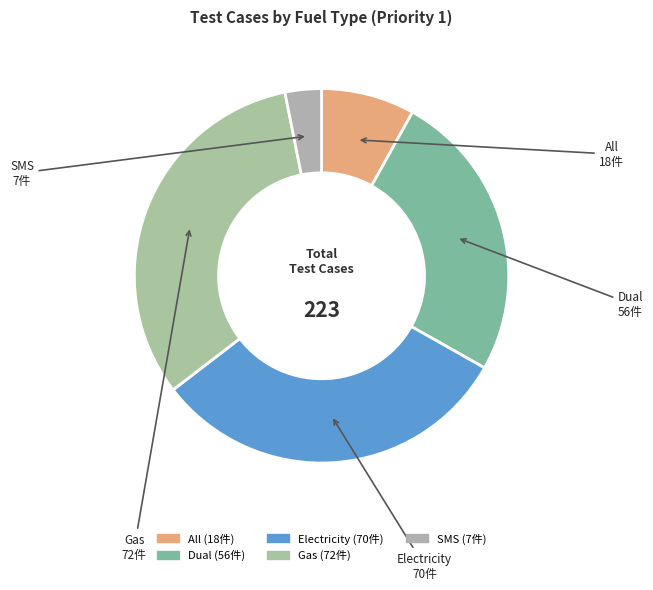

Between Dual and Electricity, which is larger?

Electricity